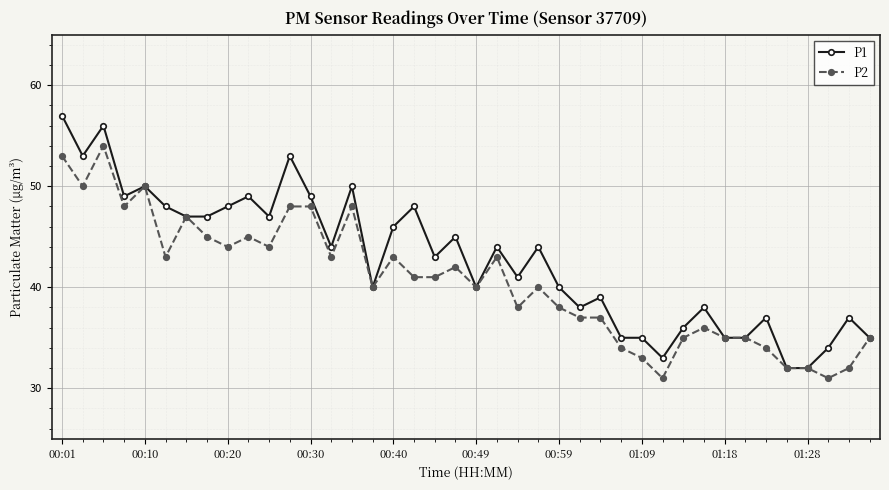

True or false: P2 has more than 1 interior local peaks.

True